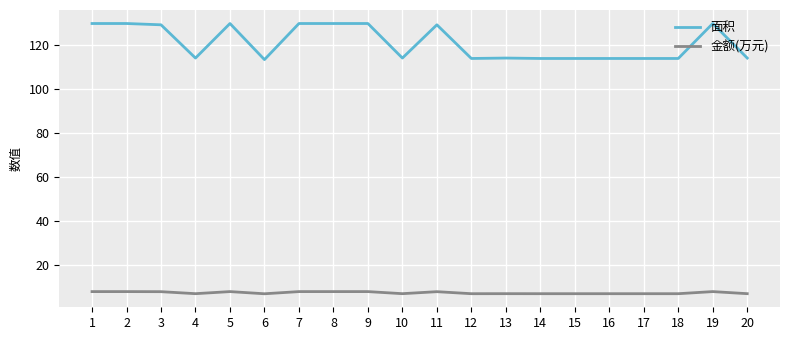

What is the total value across all series at 5?

137.7